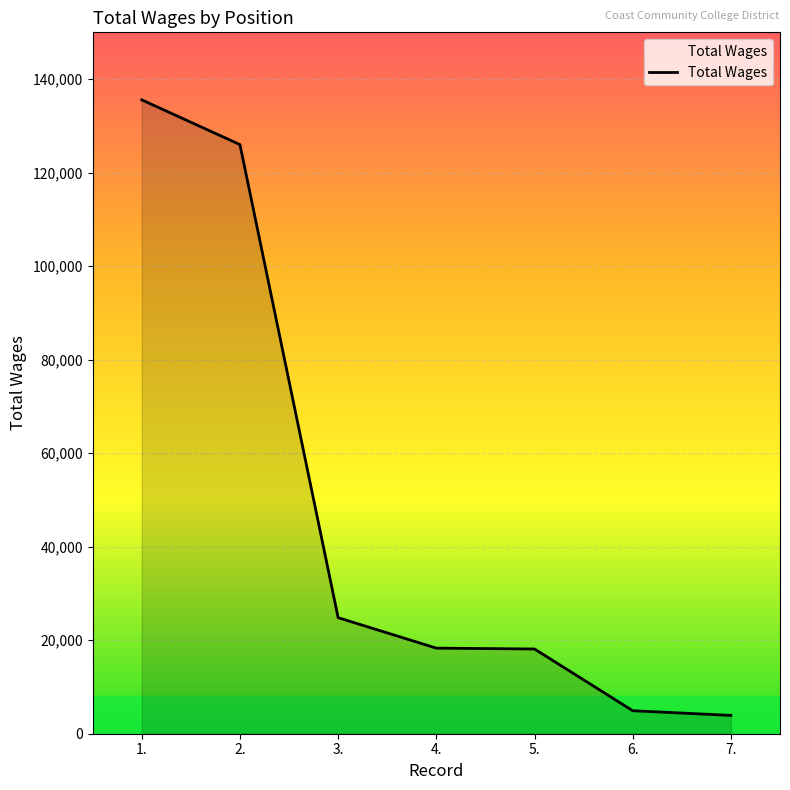

Is it true that the value at 3. is 35277?

False